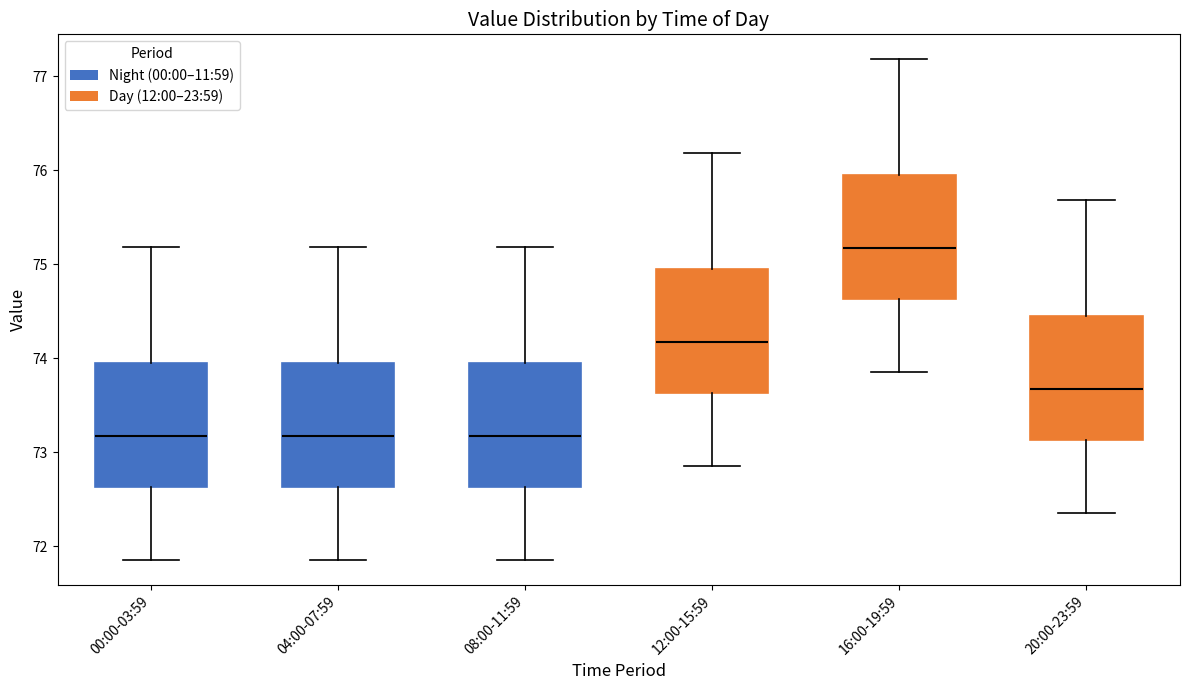

Where does the lower whisker of the box for 12:00-15:59 end on the y-axis? The values are not printed on the chart, so give them approximately, as read against the axis.

72.9